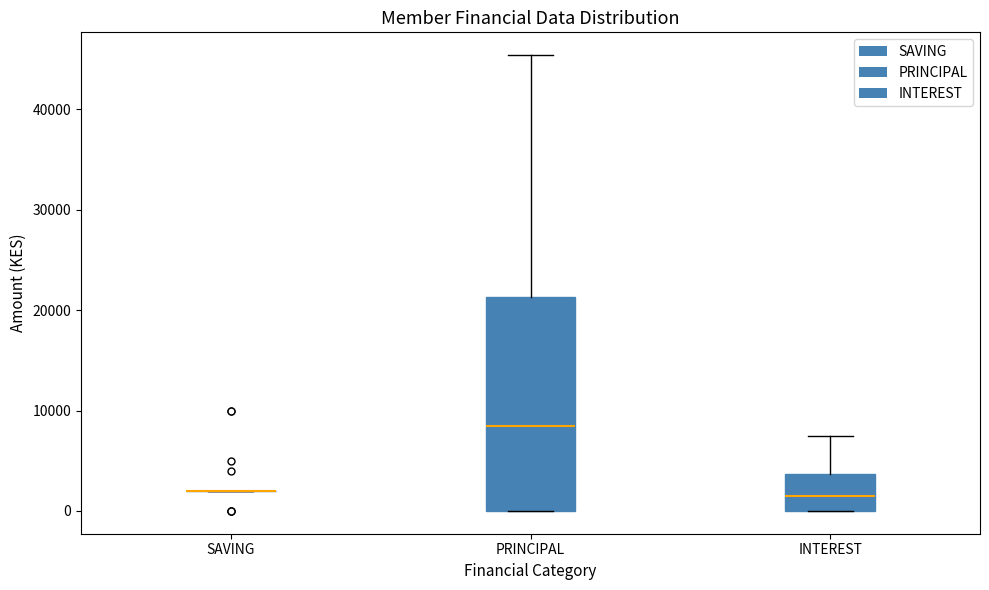

Reading left to right, transcribe this box plot: for each box, give where its median line is, the range the box spans, and where its two whiskers end, as read against the y-axis. The values are not printed on the chart, so give them approximately, as read against the axis.

SAVING: box collapsed to a line at 2000, whiskers 2000 to 2000
PRINCIPAL: median 9000, box 0 to 21000, whiskers 0 to 45000
INTEREST: median 2000, box 0 to 4000, whiskers 0 to 8000